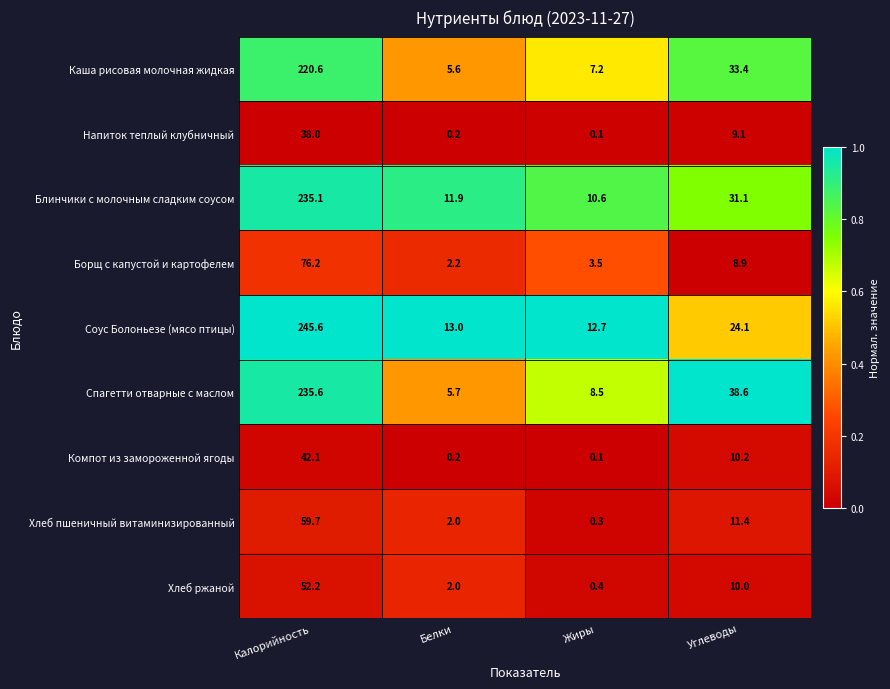

Where does the Хлеб ржаной series first go above 10?

Калорийность